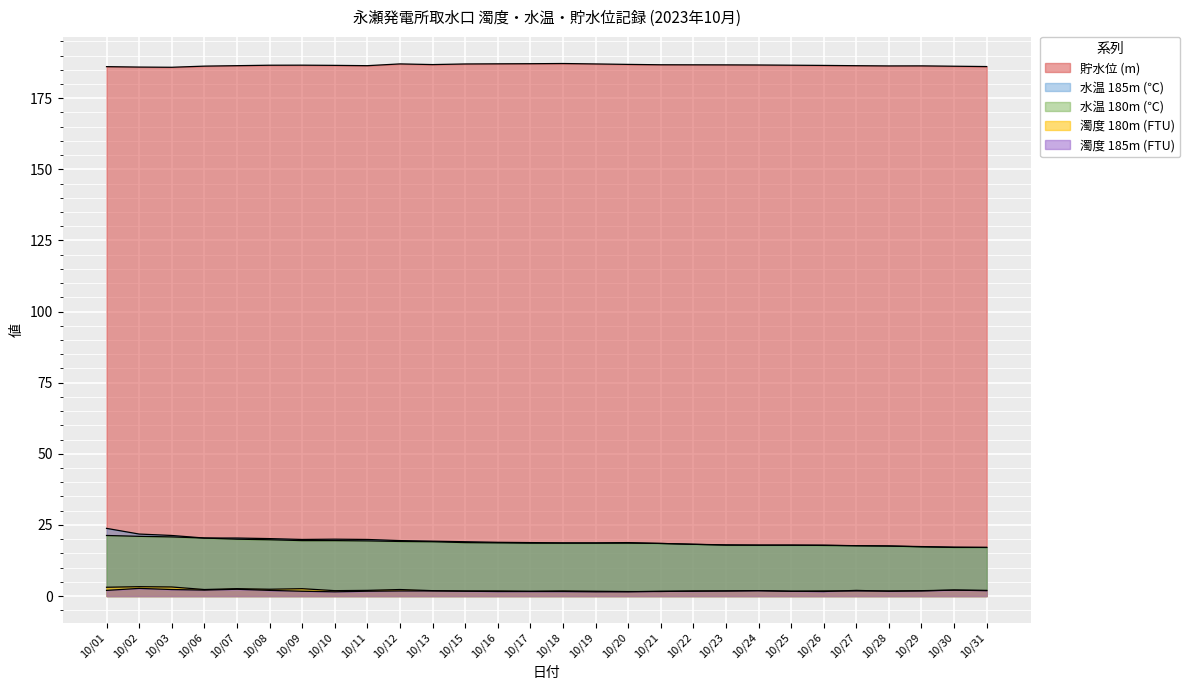

What is the spread (max minus min) of values at 10/21?

185.2